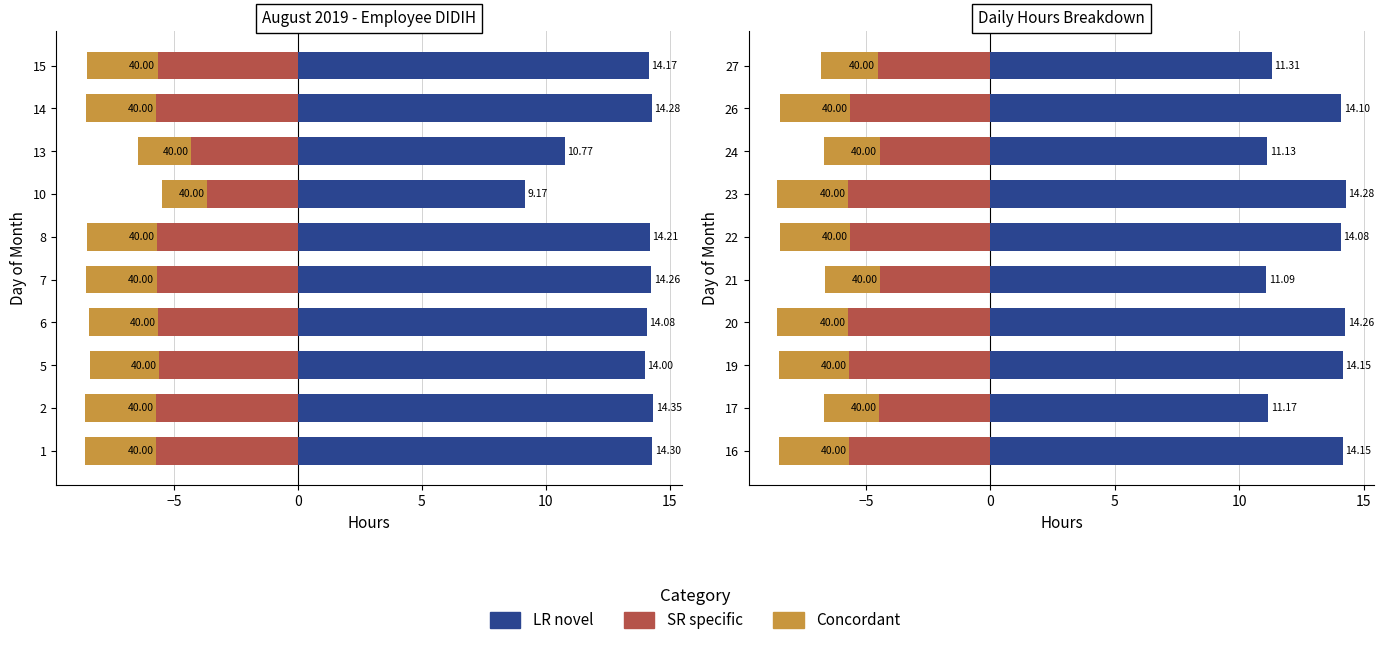

At how many categories does at least one series exceed 11?

10